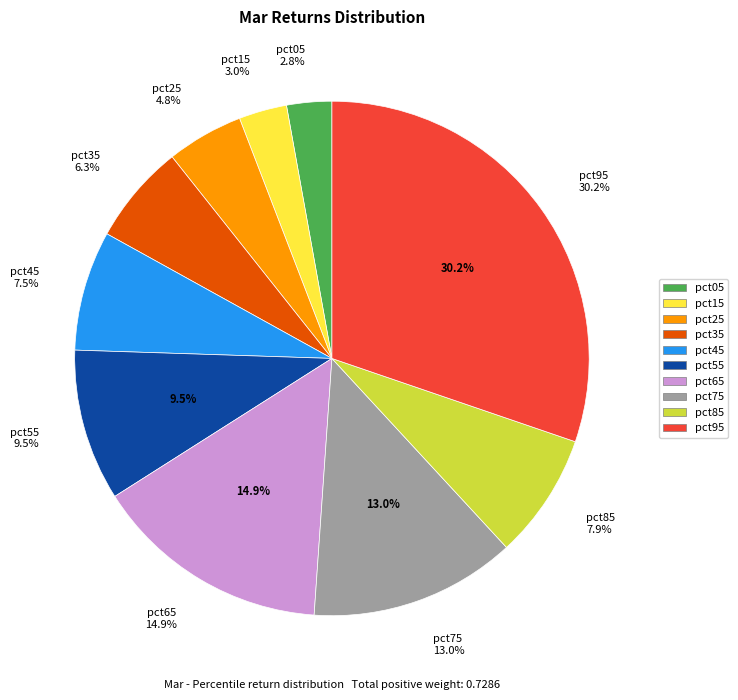

Does pct15 account for over 50% of the chart?

No